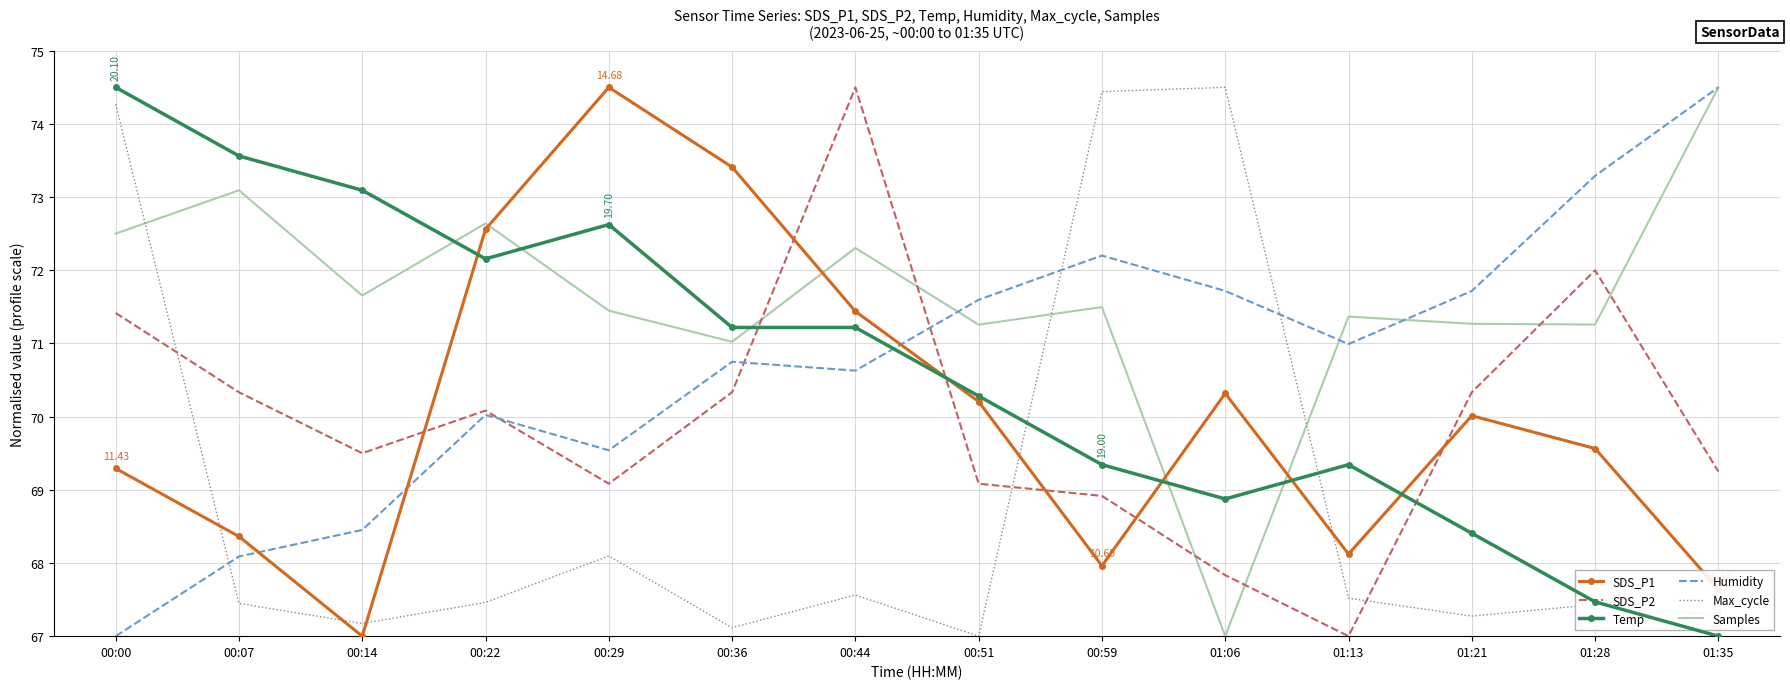

How many interior local valleys does the Humidity series have?

3